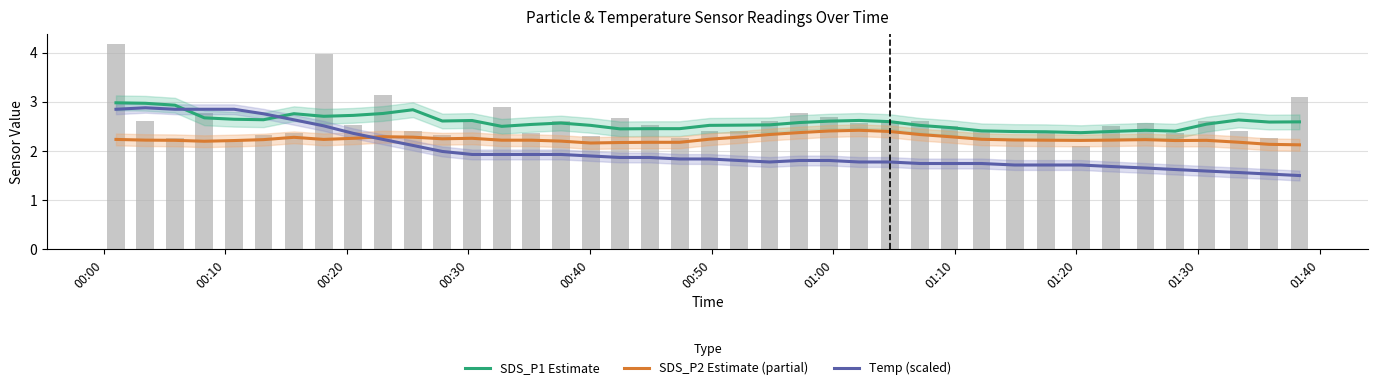

Count the SDS_P2 Estimate (partial) values in the range 2 to 3.

40